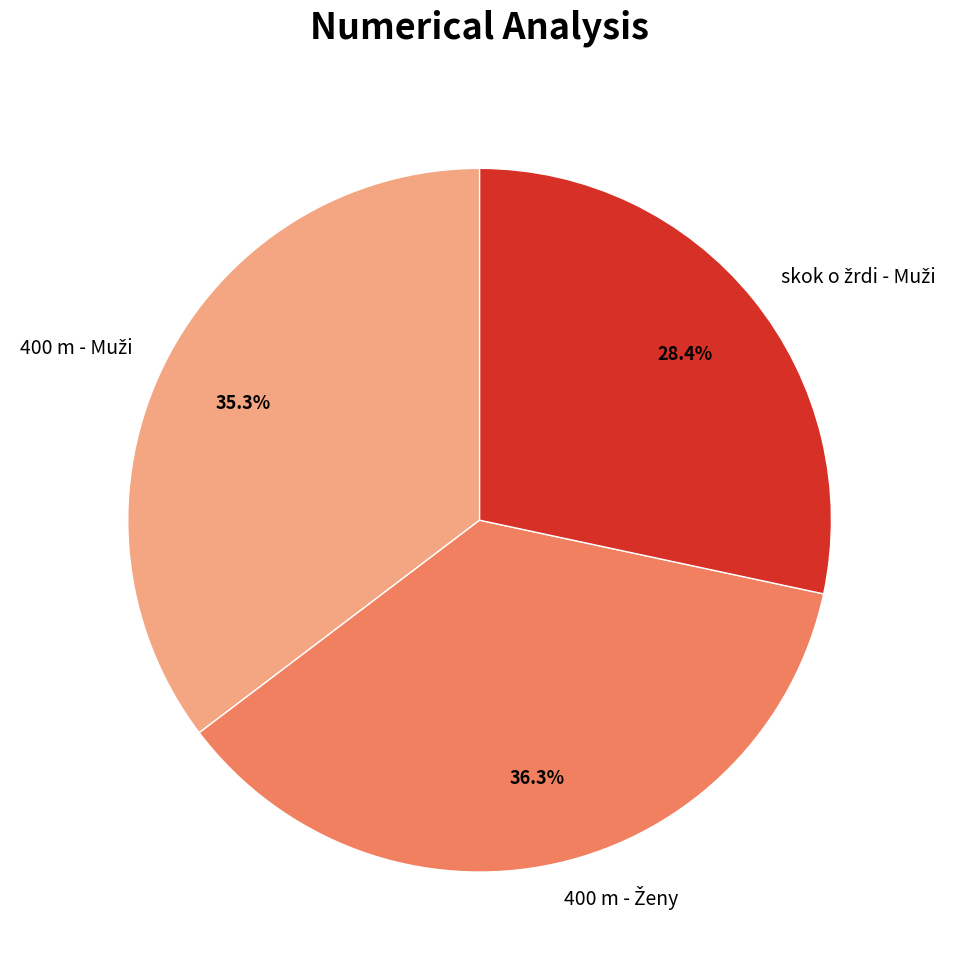

Is there any slice that represents more than half of the pie?

No